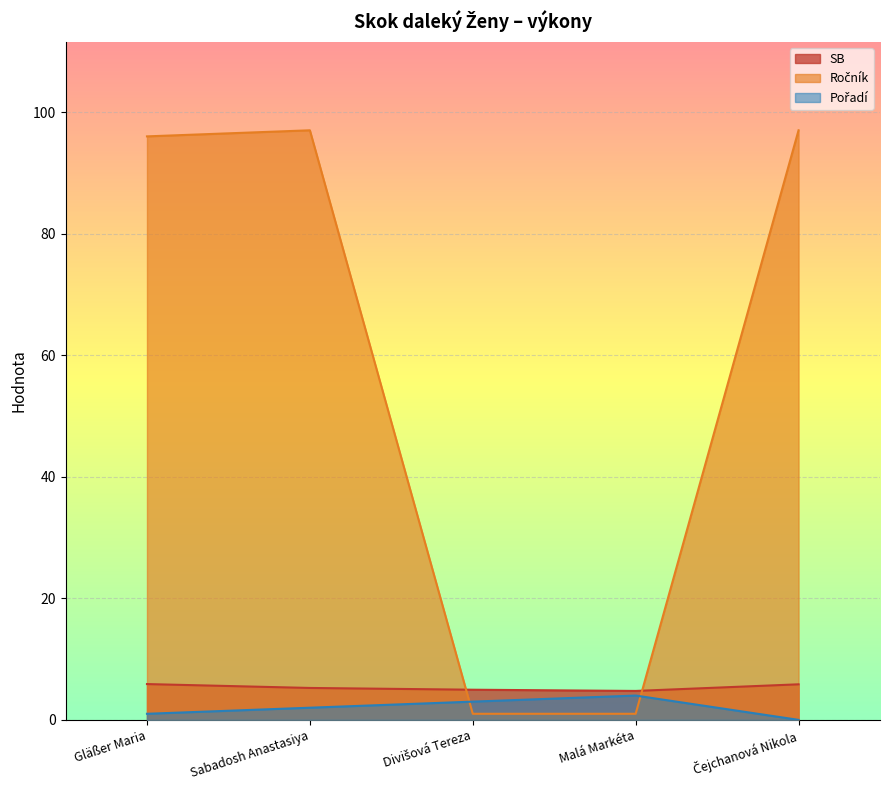

Which category has the highest value in the SB series?

Gläßer Maria